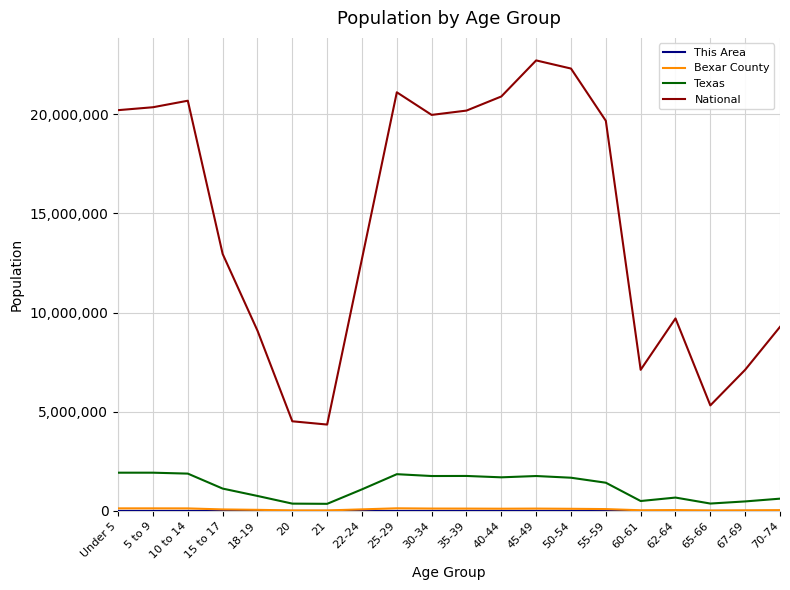

Which series has the largest total across all categories?

National